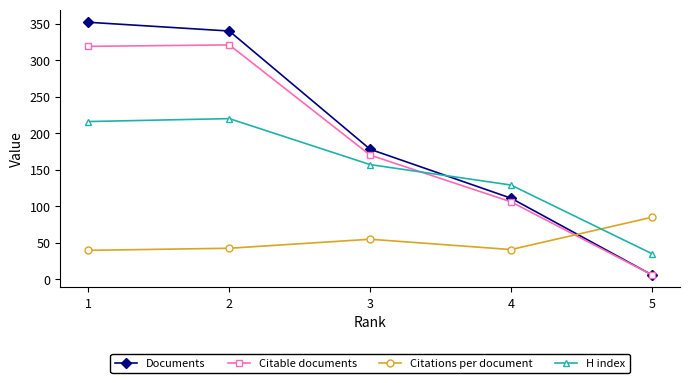

What is the highest value of the Citations per document series?

84.8